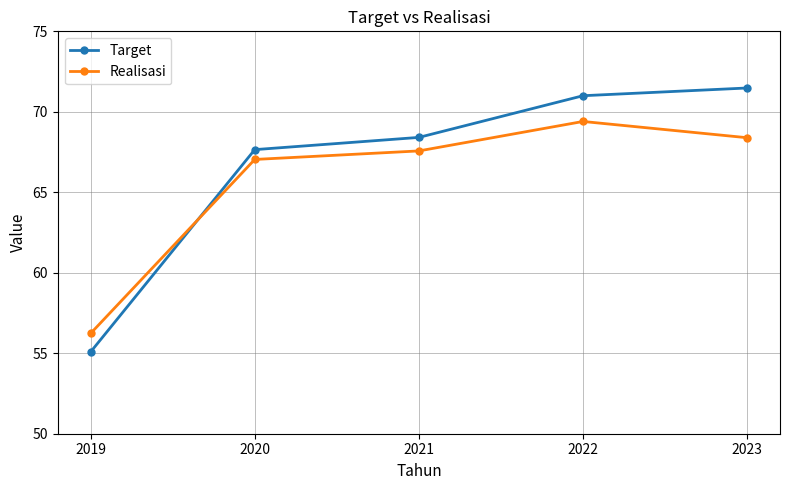

Which series has the largest range (max minus min)?

Target